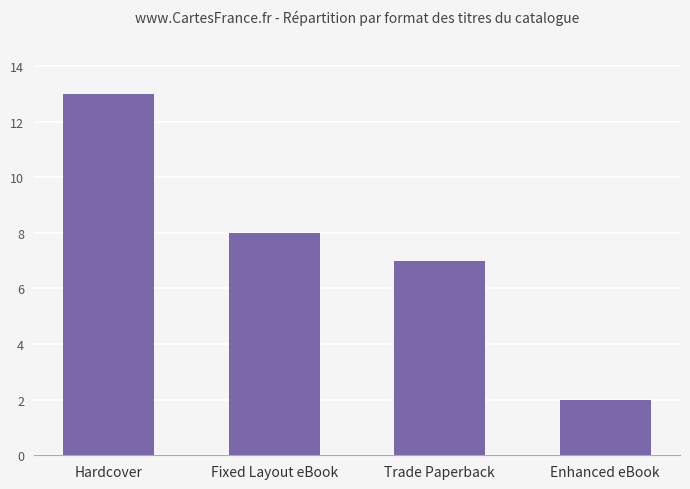

List the labels in order of value, largest first.

Hardcover, Fixed Layout eBook, Trade Paperback, Enhanced eBook